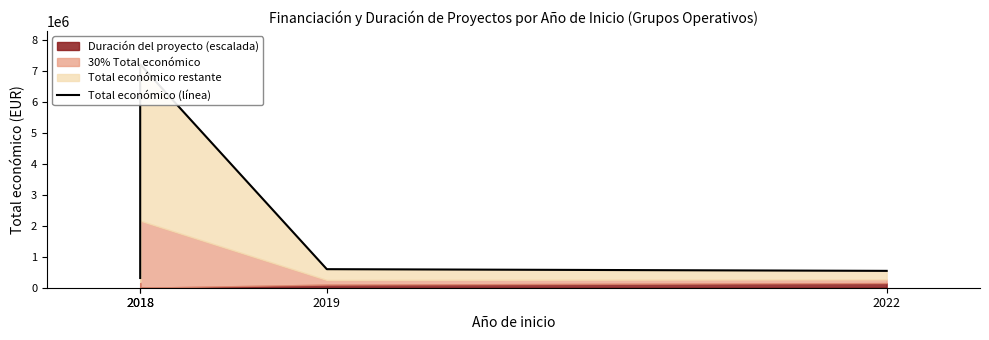

Where does the data first go above 599930?

2018